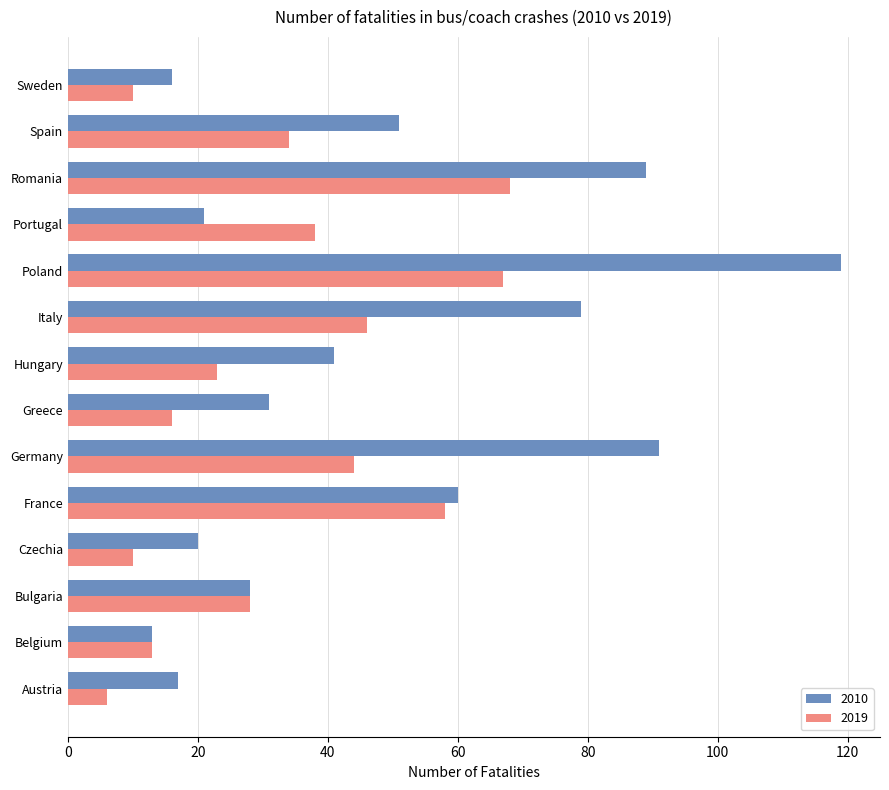

Which series has the widest spread of values?

2010